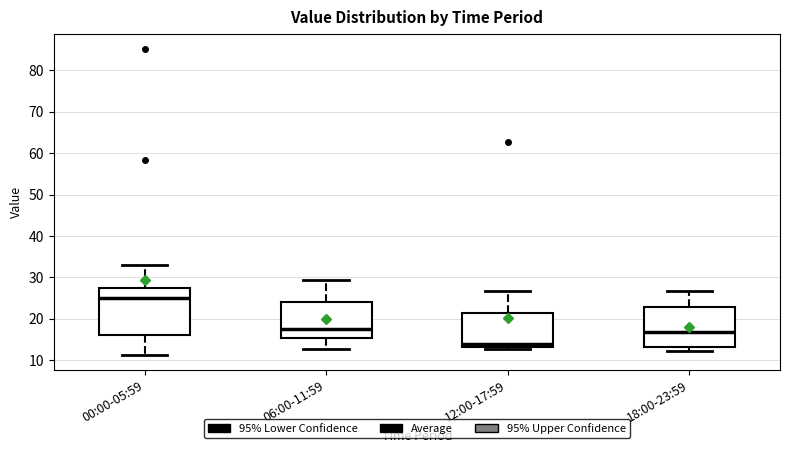

Reading left to right, read every box against the y-axis: the position of its median line, the range the box covers, and the ends of its whiskers. The values are not printed on the chart, so give them approximately, as read against the axis.

00:00-05:59: median 25, box 16 to 27, whiskers 11 to 33
06:00-11:59: median 18, box 15 to 24, whiskers 13 to 29
12:00-17:59: median 14, box 13 to 21, whiskers 13 (just below the box's lower edge) to 27
18:00-23:59: median 17, box 13 to 23, whiskers 12 to 27